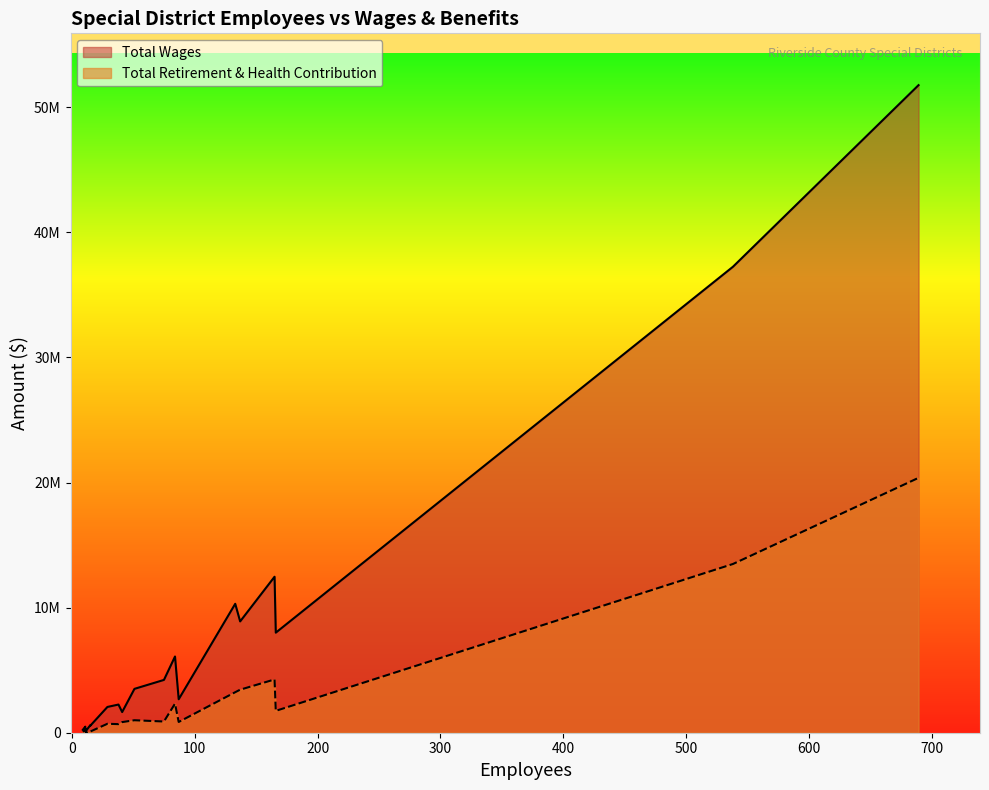

List the series in order of their peak value, highest first.

Total Wages, Total Retirement & Health Contribution